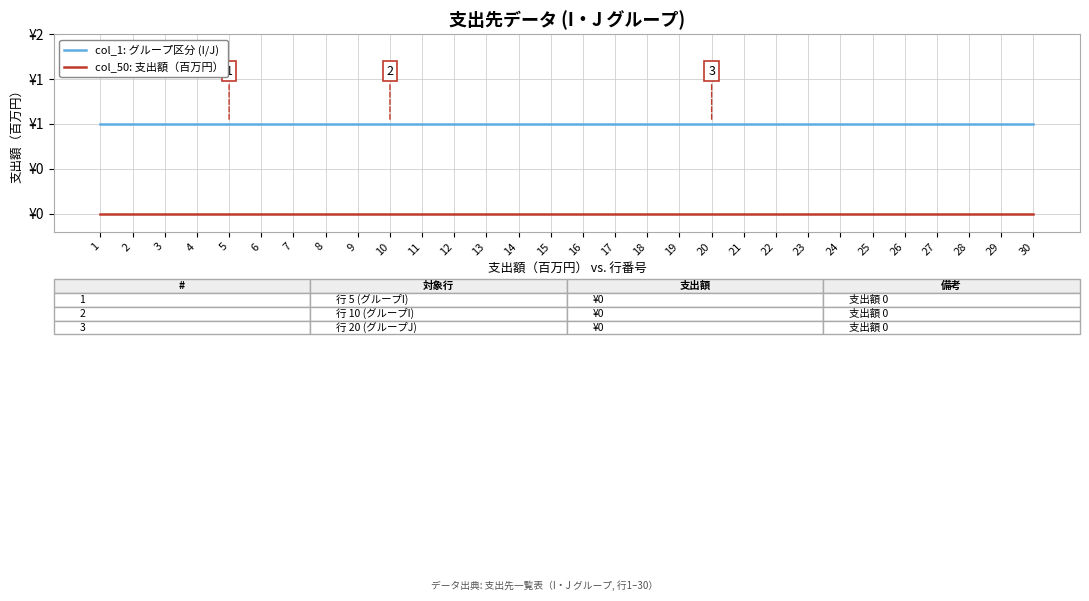

Rank the series by their average value, from highest to lowest.

col_1: グループ区分 (I/J), col_50: 支出額（百万円）